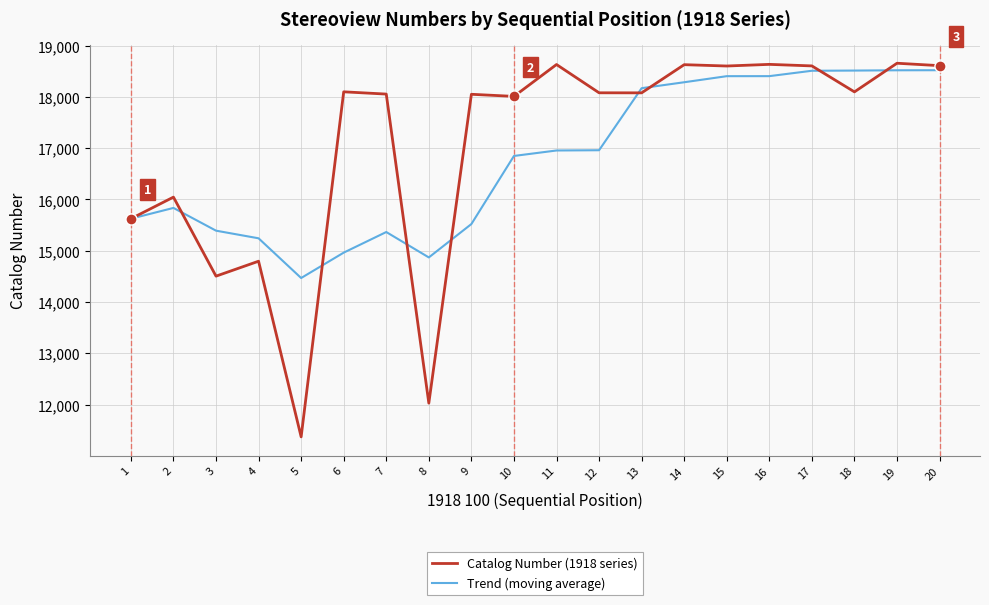

The value of Trend (moving average) at 20 is 18519.2. True or false?

True